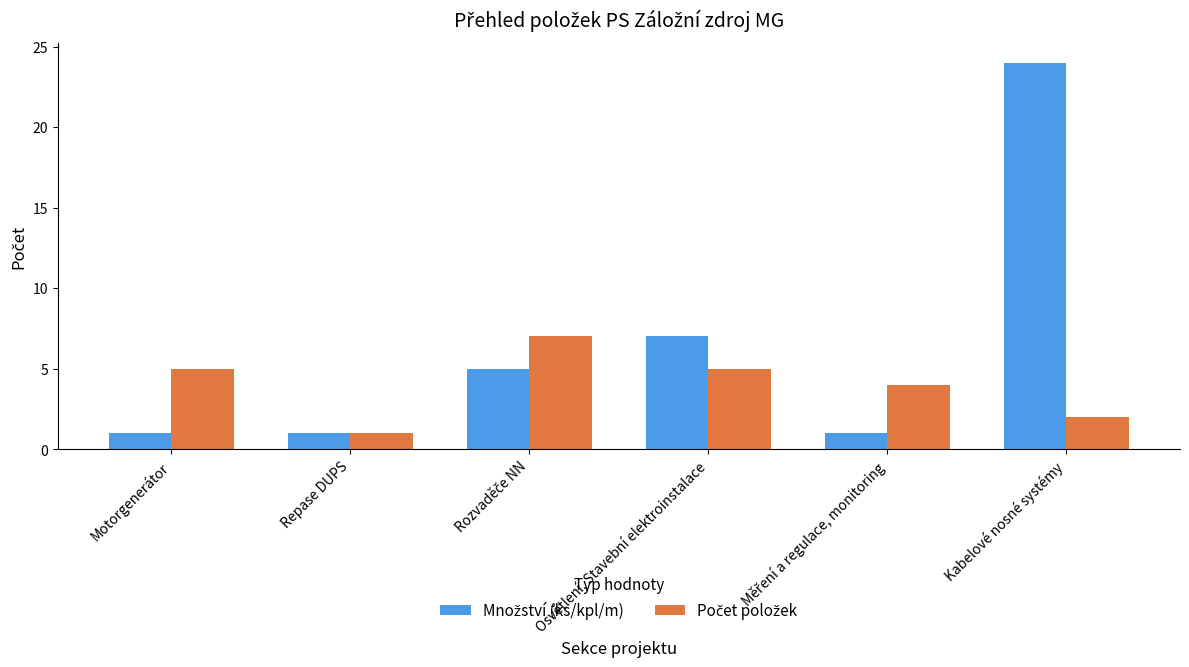

At which category does the chart reach its peak across all series?

Kabelové nosné systémy